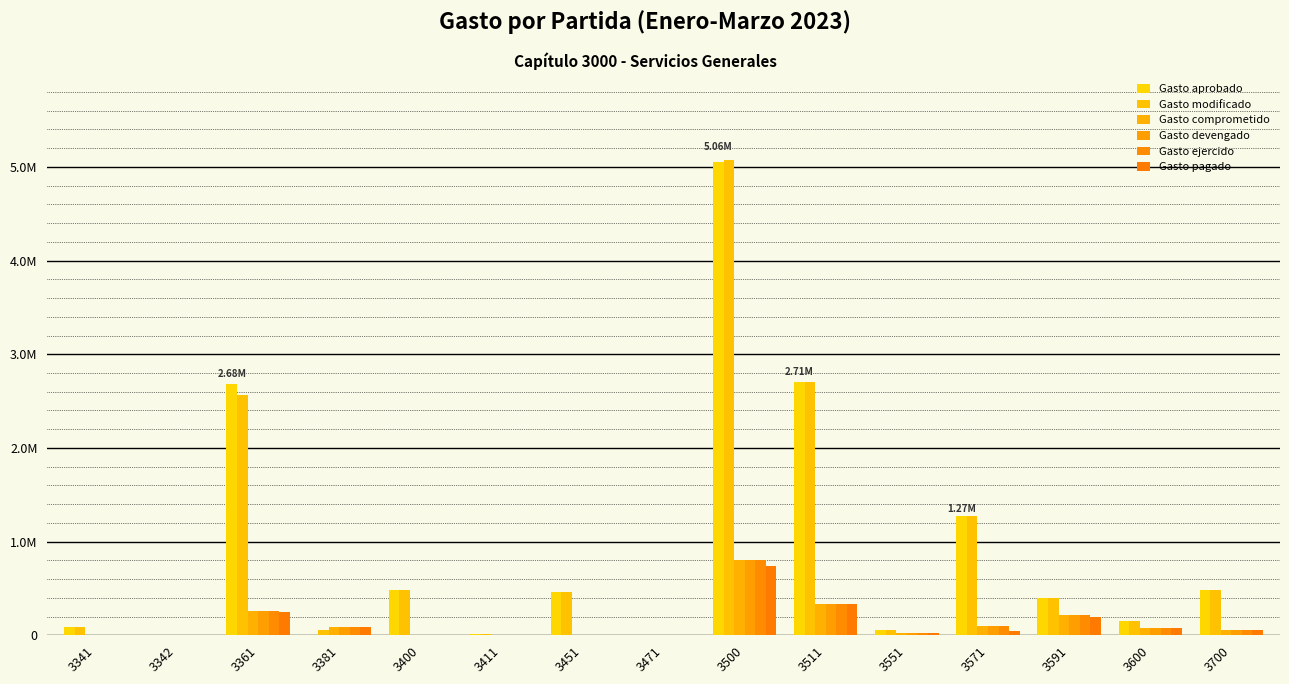

Which series has the largest total across all categories?

Gasto aprobado